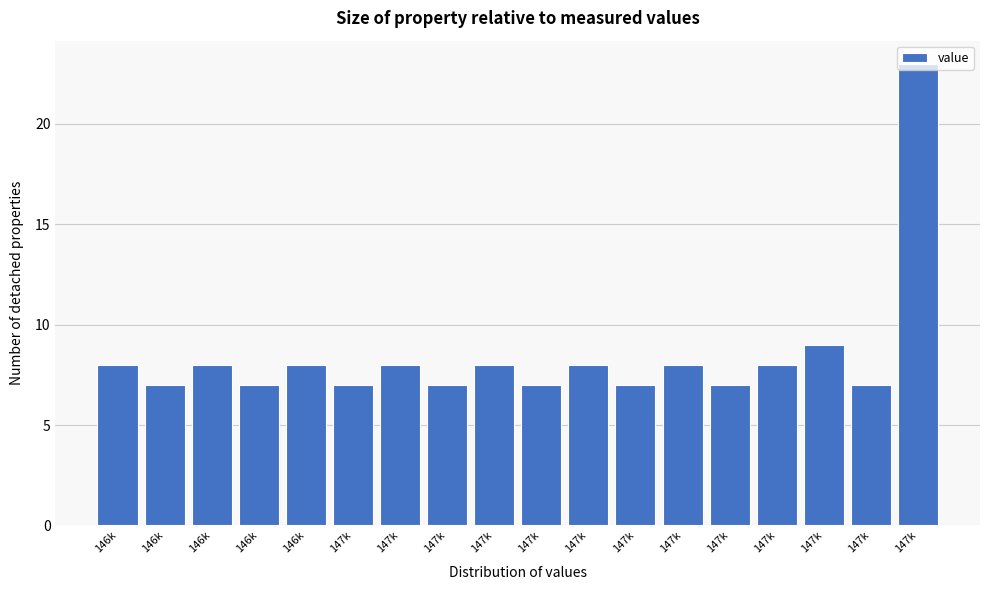

How many categories are shown in the chart?

18